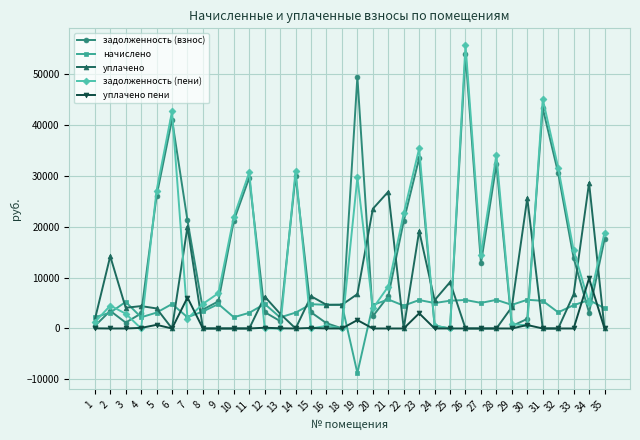

Rank the series at 19 from lowest to highest value.

начислено, уплачено пени, уплачено, задолженность (пени), задолженность (взнос)